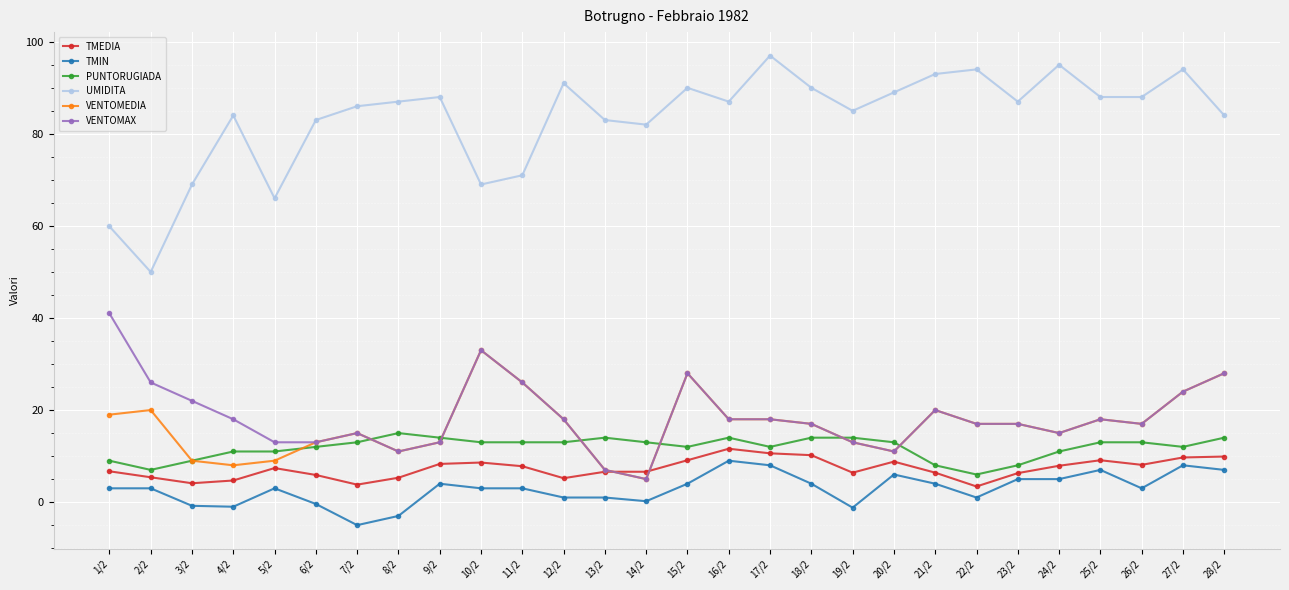

What is the maximum value shown in the chart?

97.0